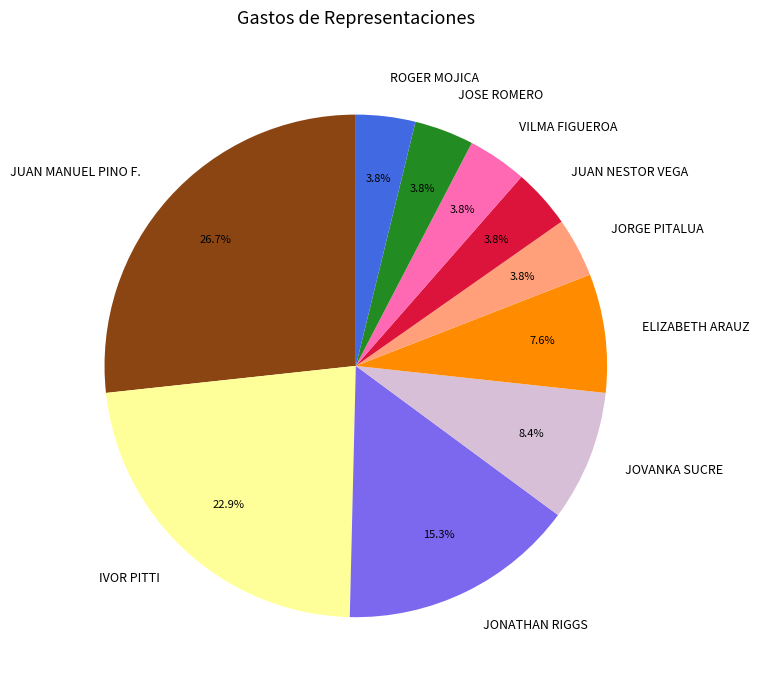

Is ROGER MOJICA the majority of the pie?

No